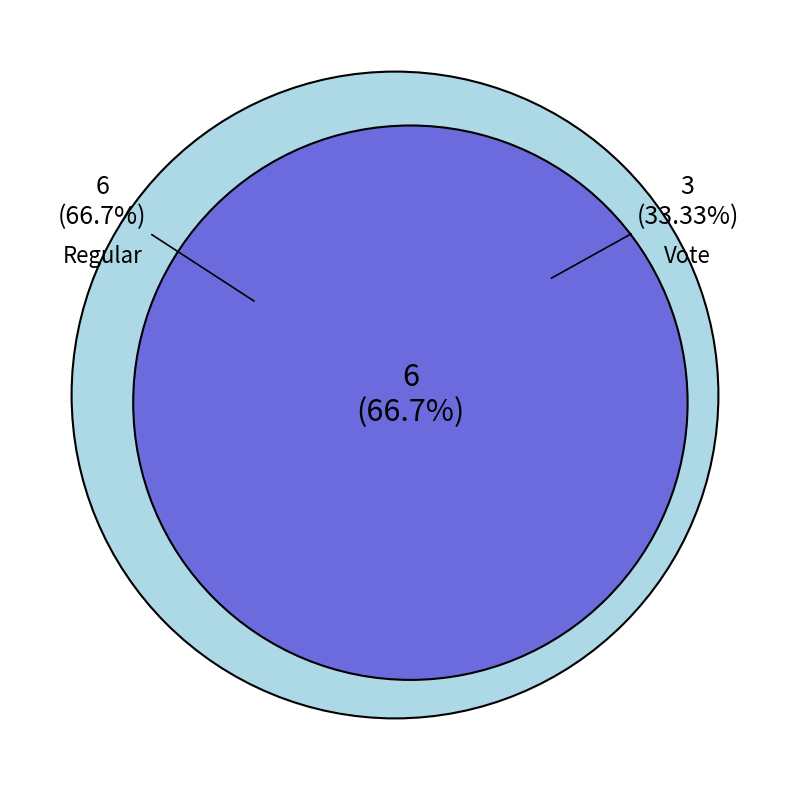

Which slice is the smallest?

Vote